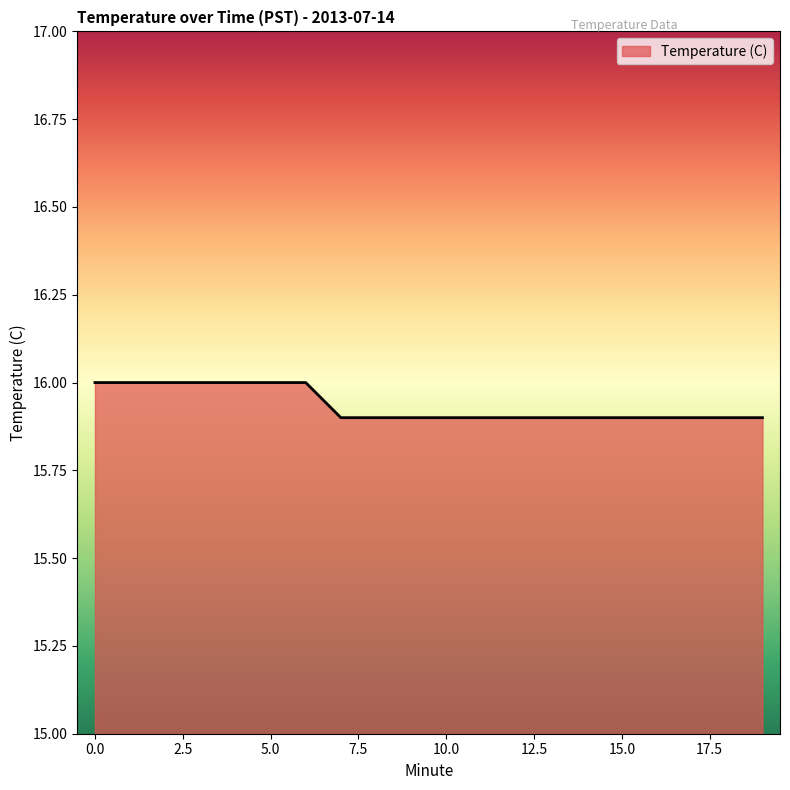

What is the maximum value shown in the chart?

16.0